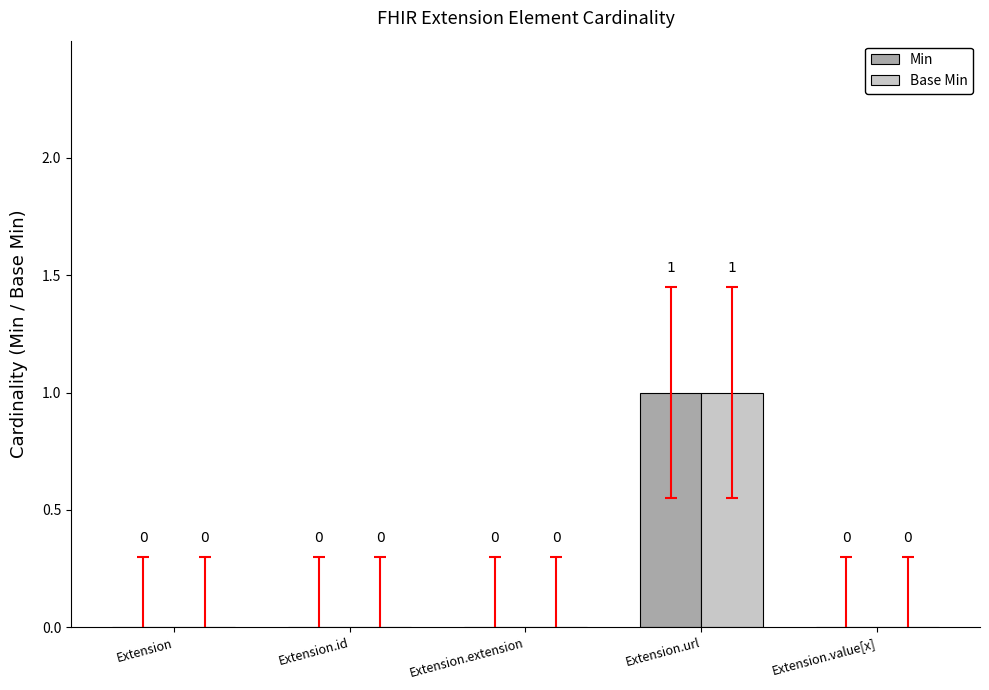

How many groups of bars are there?

5